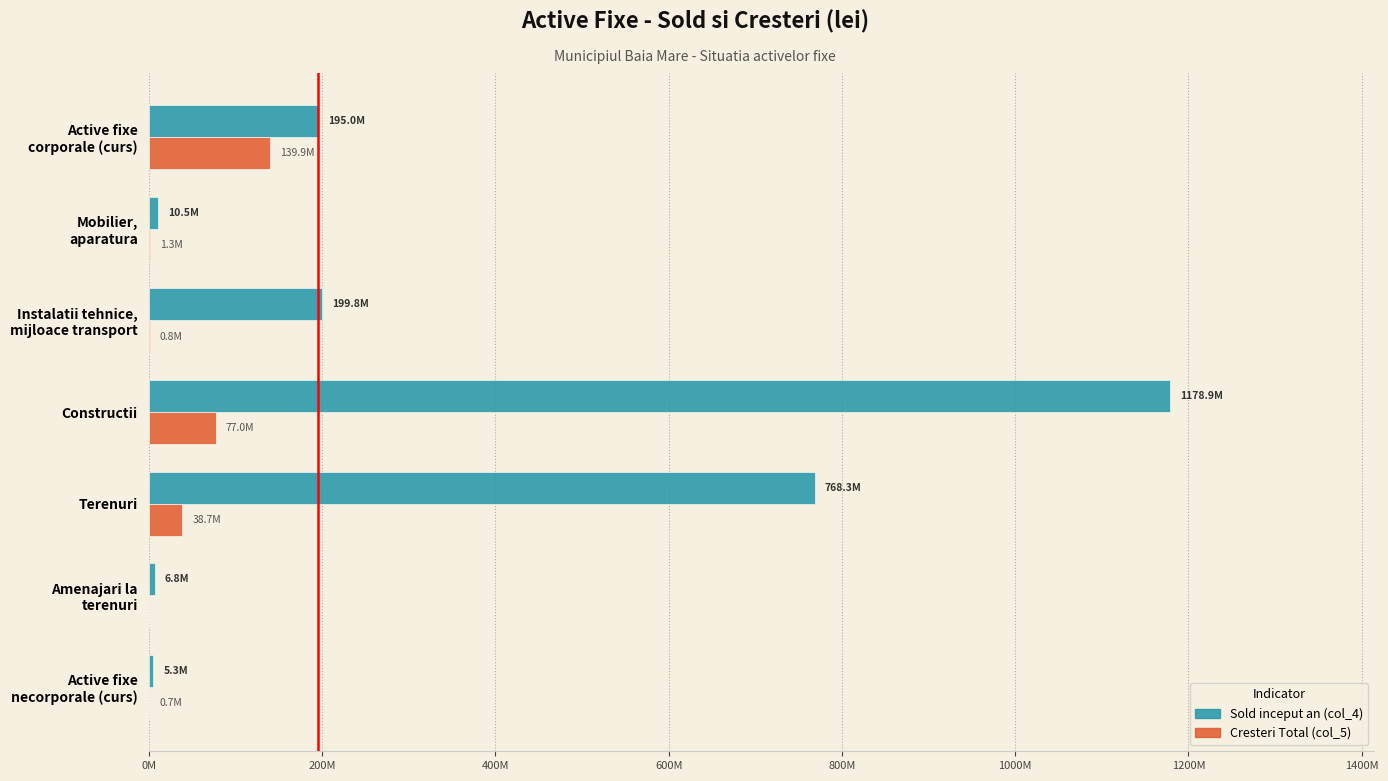

What are all the series names shown in the legend?

Sold inceput an (col_4), Cresteri Total (col_5)